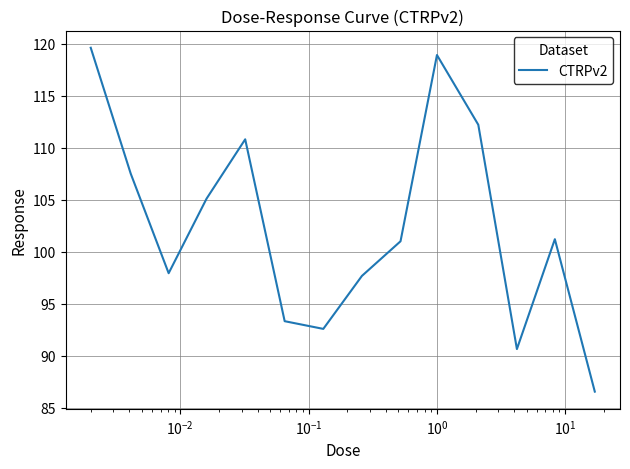

What is the average value?

102.5